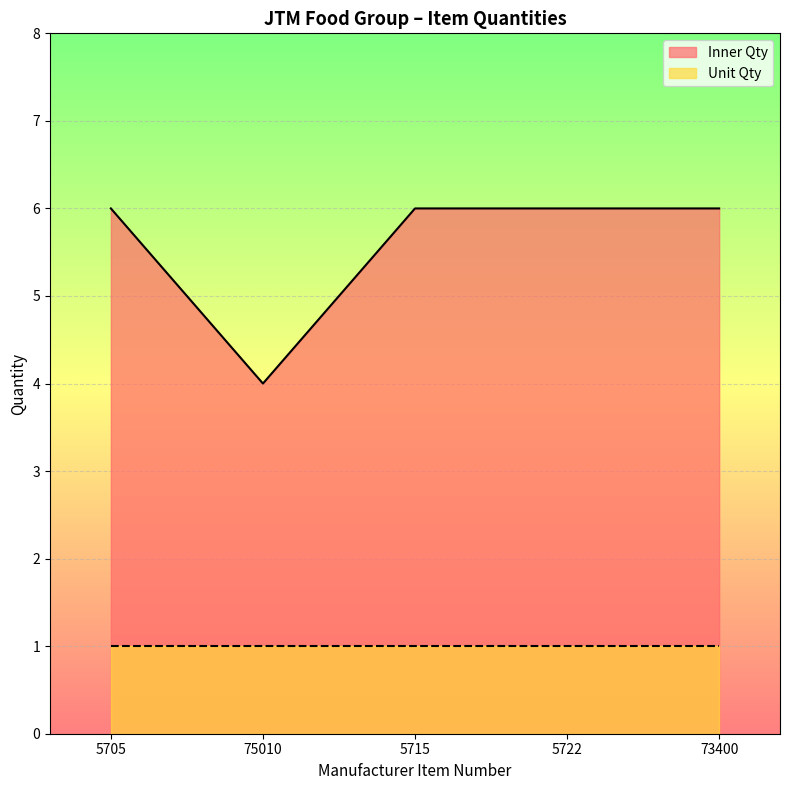

Reading left to right, what are all the values shown in this chart?

6	4	6	6	6